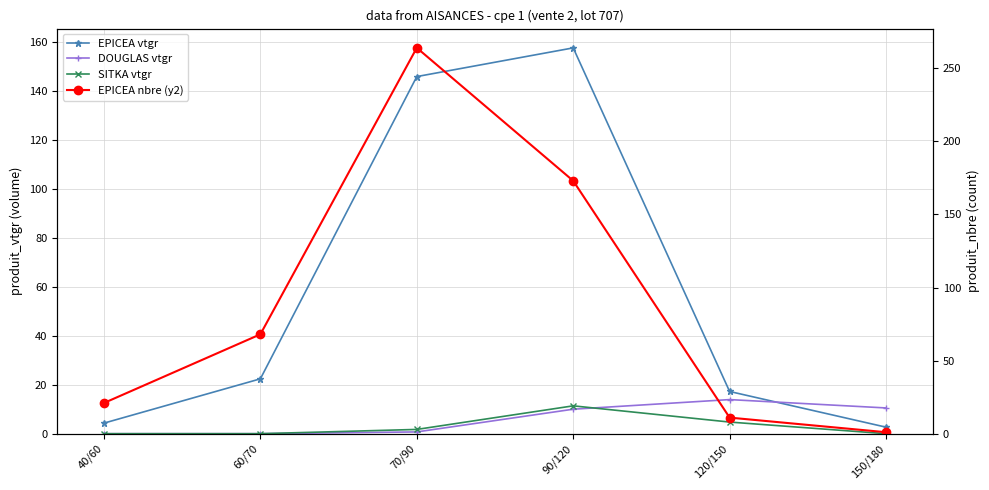

True or false: DOUGLAS vtgr has a value of 9.4 at 120/150.

False